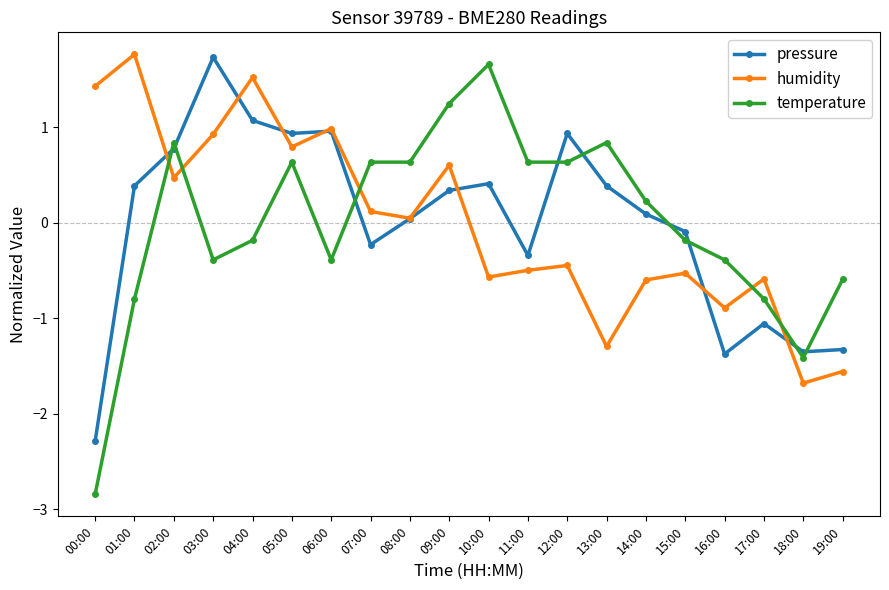

How many series are shown in this chart?

3